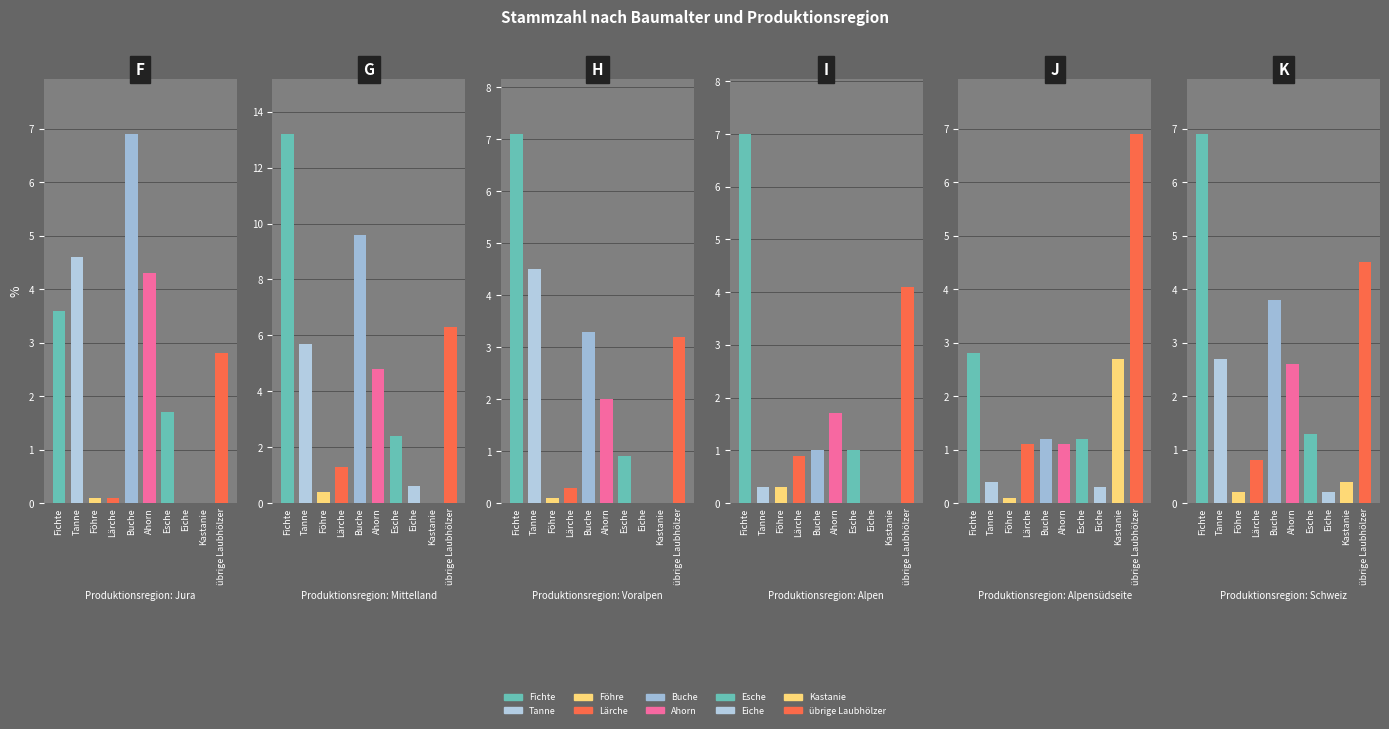

True or false: Mittelland has a value of 21.5 at Fichte.

False